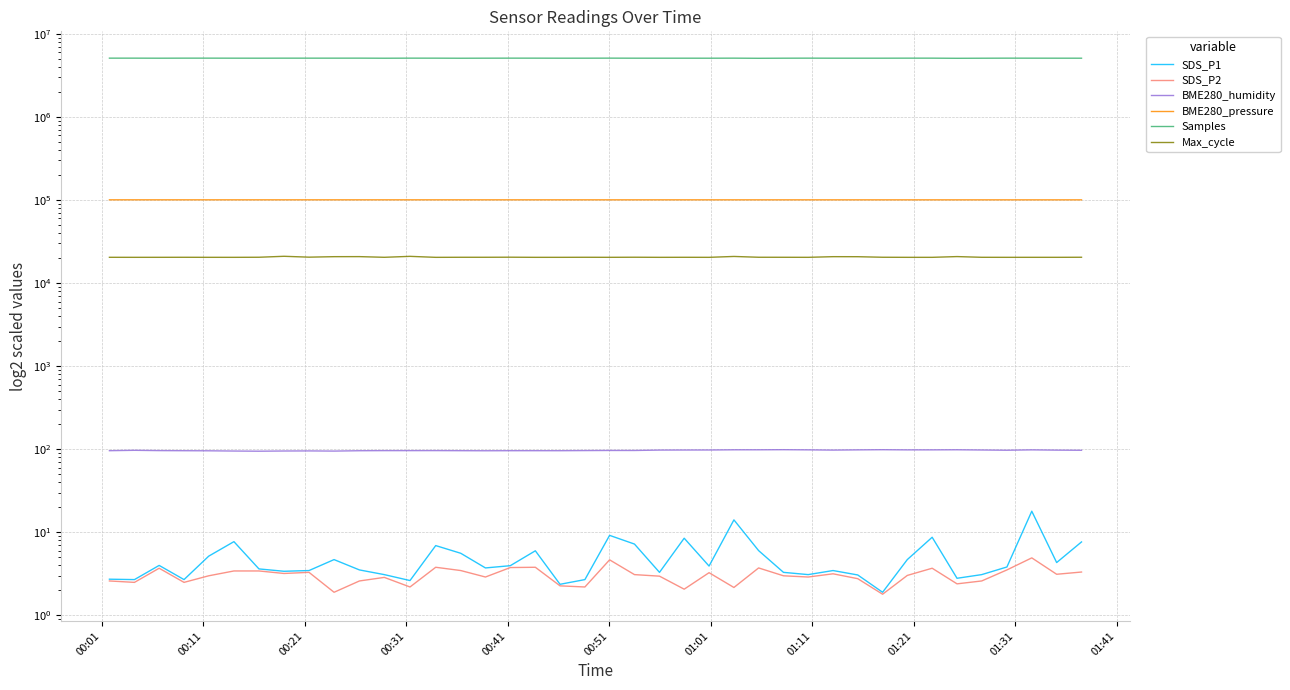

True or false: SDS_P2 and BME280_pressure intersect in this chart.

False